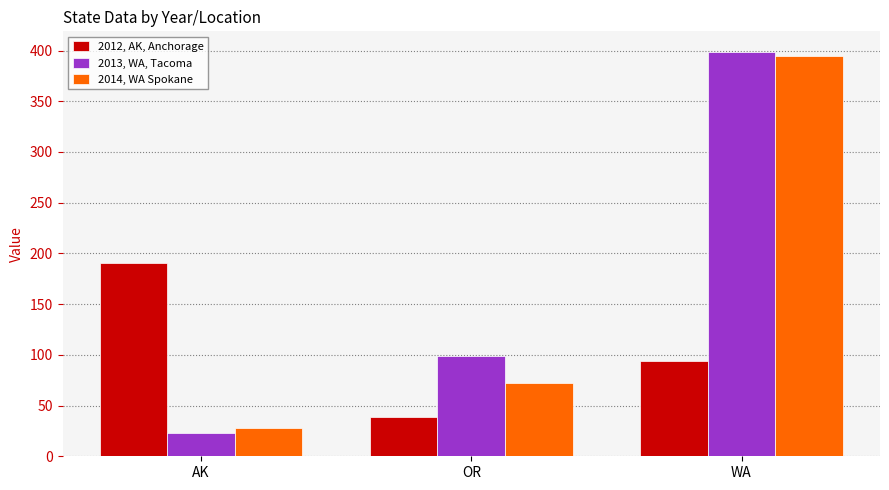

The value of 2014, WA Spokane at OR is 72. True or false?

True